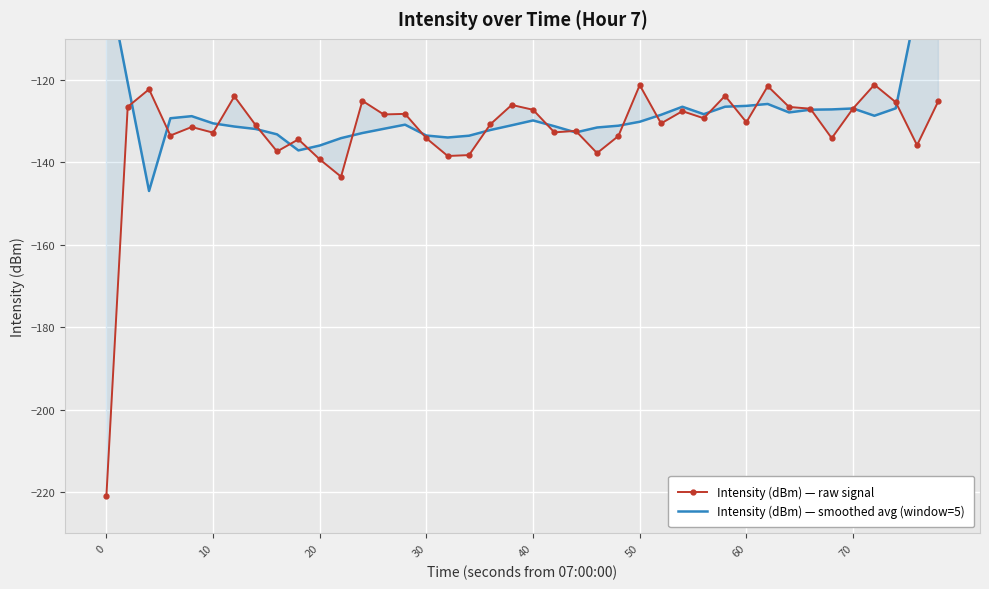

What are all the series names shown in the legend?

Intensity (dBm) — raw signal, Intensity (dBm) — smoothed avg (window=5)